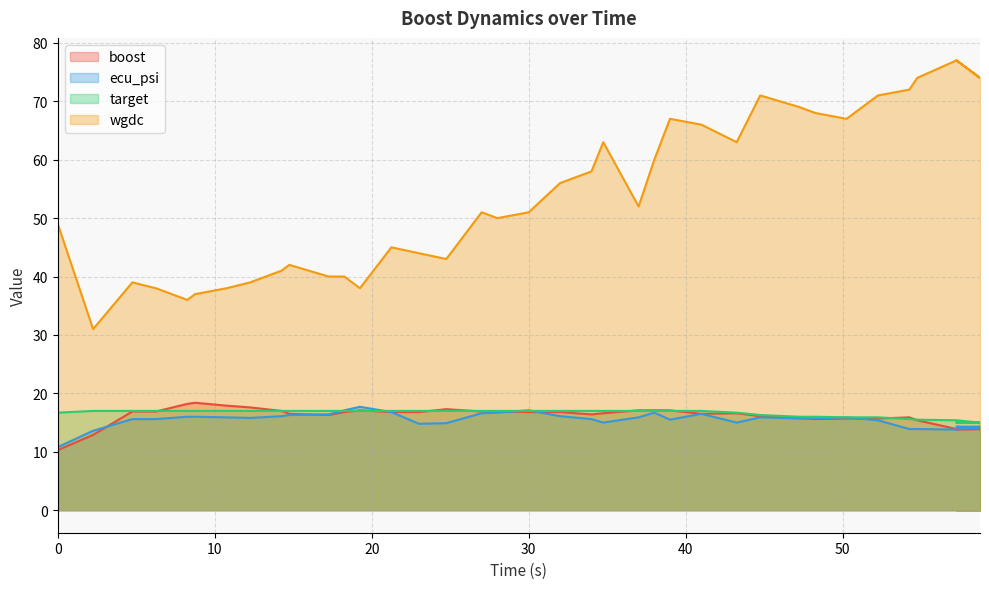

Which series has the widest spread of values?

wgdc